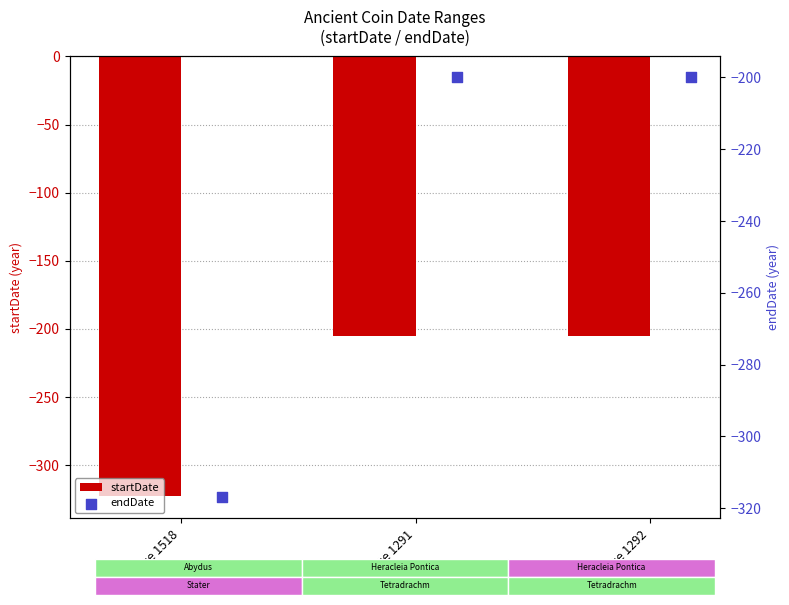

At how many categories does at least one series exceed -206?

2